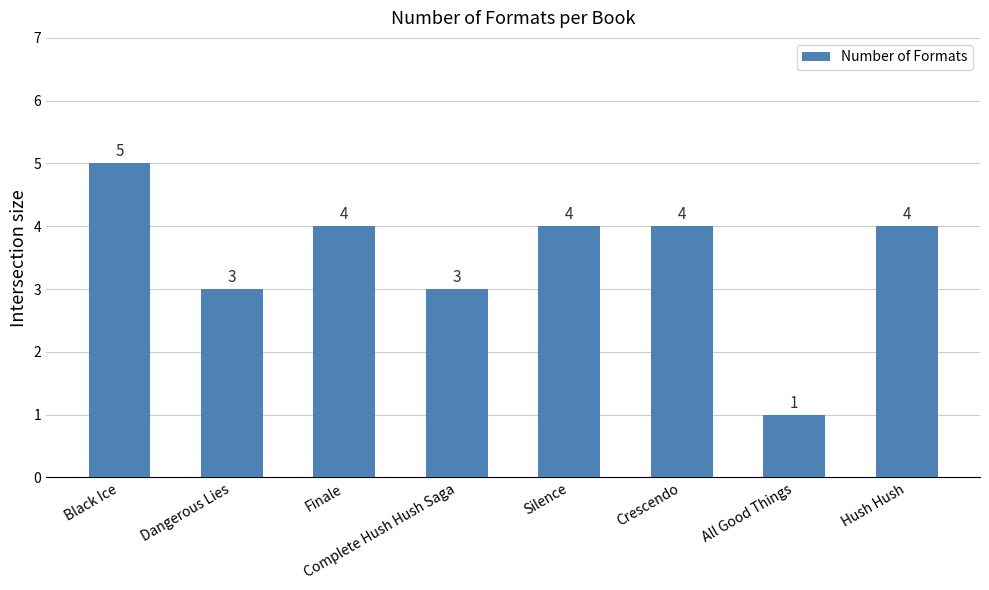

At which label does the data first exceed 4?

Black Ice